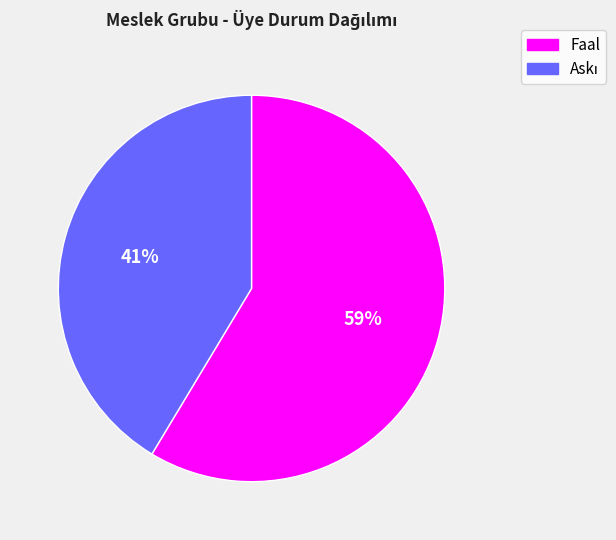

To the nearest percent, what is the average slice percentage?

50%